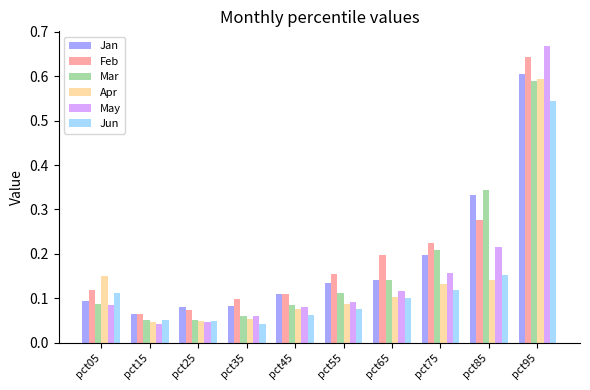

How many groups of bars are there?

10